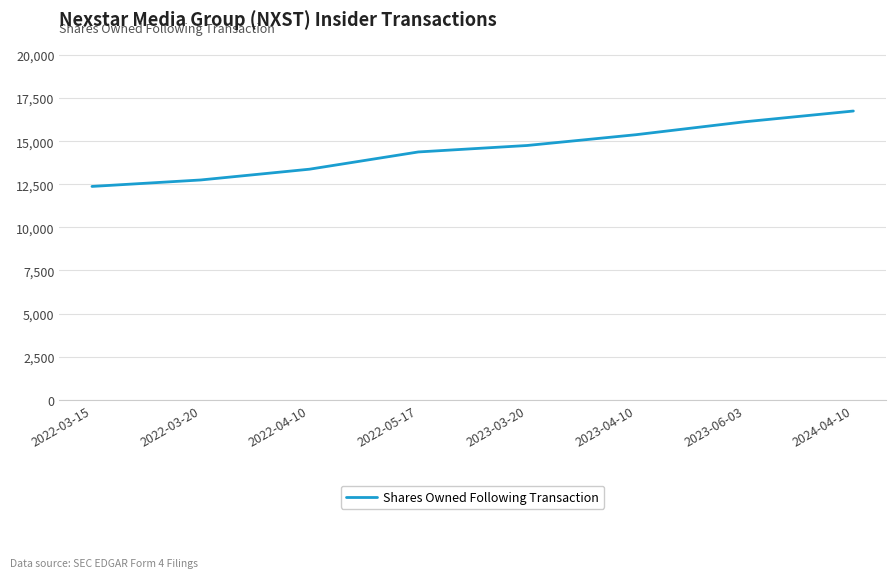

What is the difference between the values at 2022-03-15 and 2023-06-03?

3750